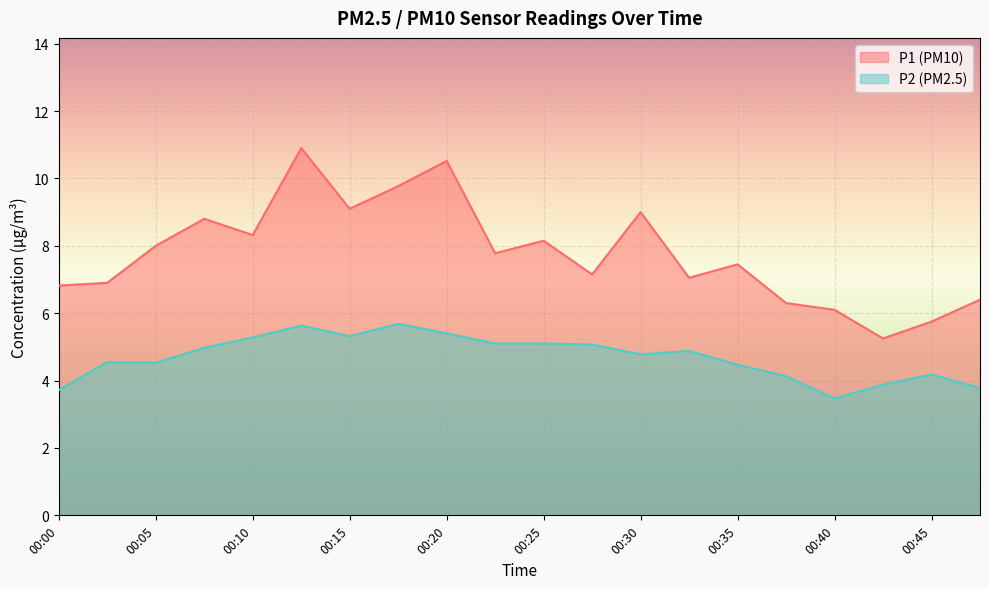

True or false: P1 (PM10) and P2 (PM2.5) intersect in this chart.

False